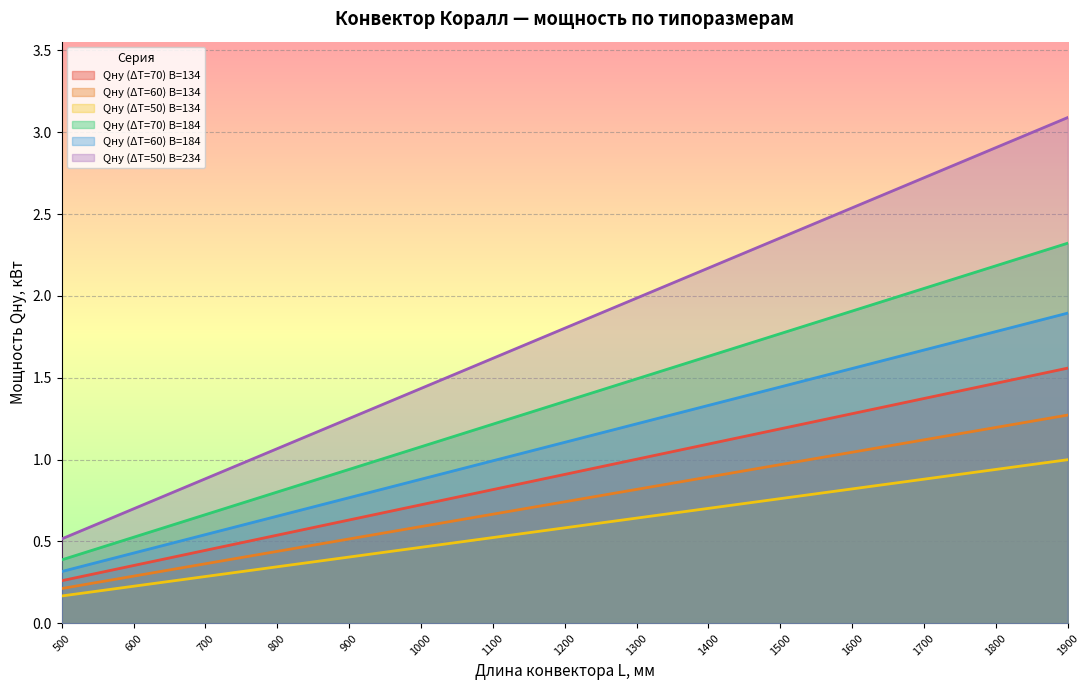

What is the difference between the maximum and minimum values in the Qну (ΔT=60) B=184 series?

1.3